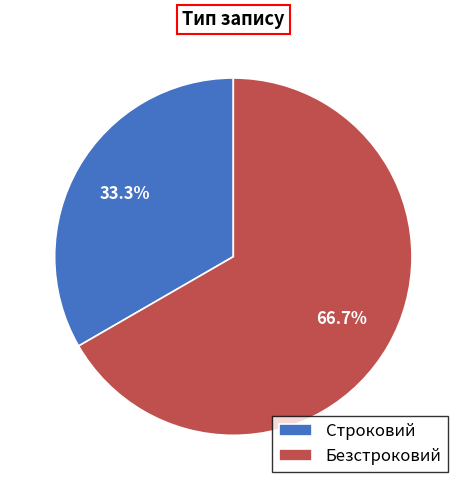

To the nearest percent, what is the combined percentage of Безстроковий and Строковий?

100%